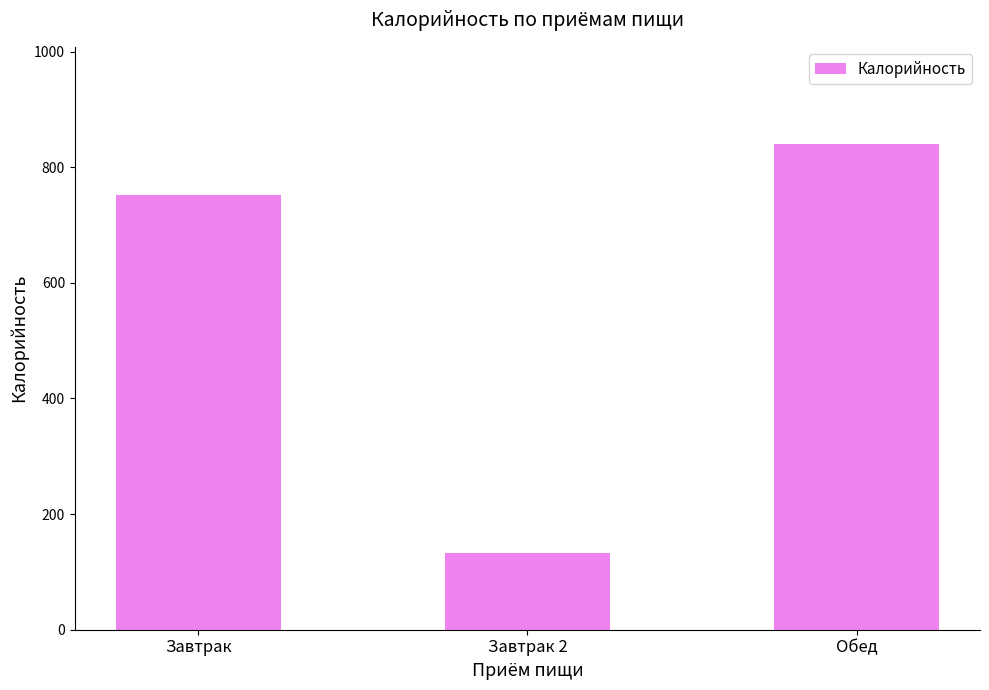

Reading left to right, list all the values displayed in this chart.

752.0	132.0	840.1